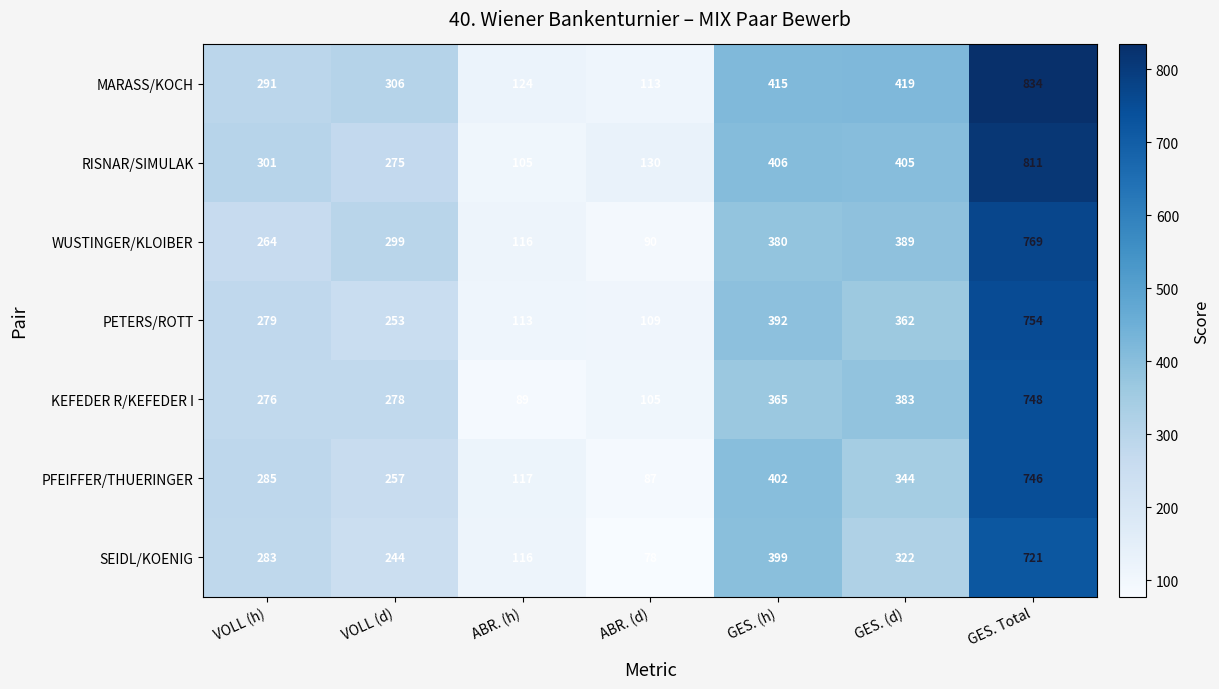

Which category has the highest value across all series?

GES. Total